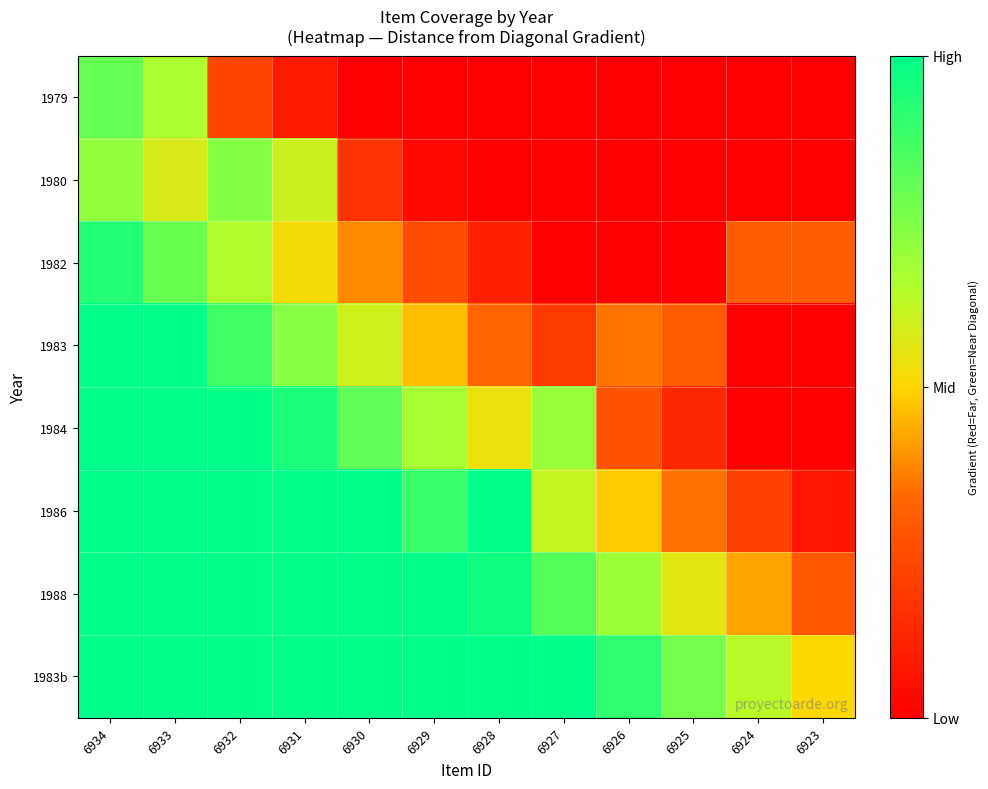

What is the total value across all series at 6933?

7.0